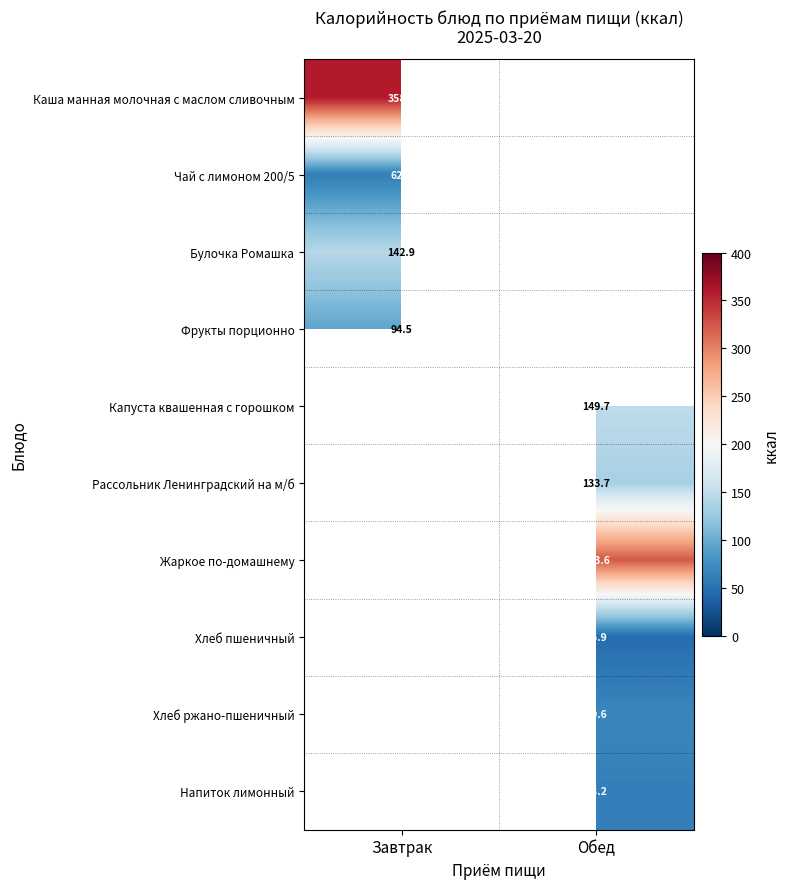

The Хлеб ржано-пшеничный series shows 20.5 at Обед. True or false?

False